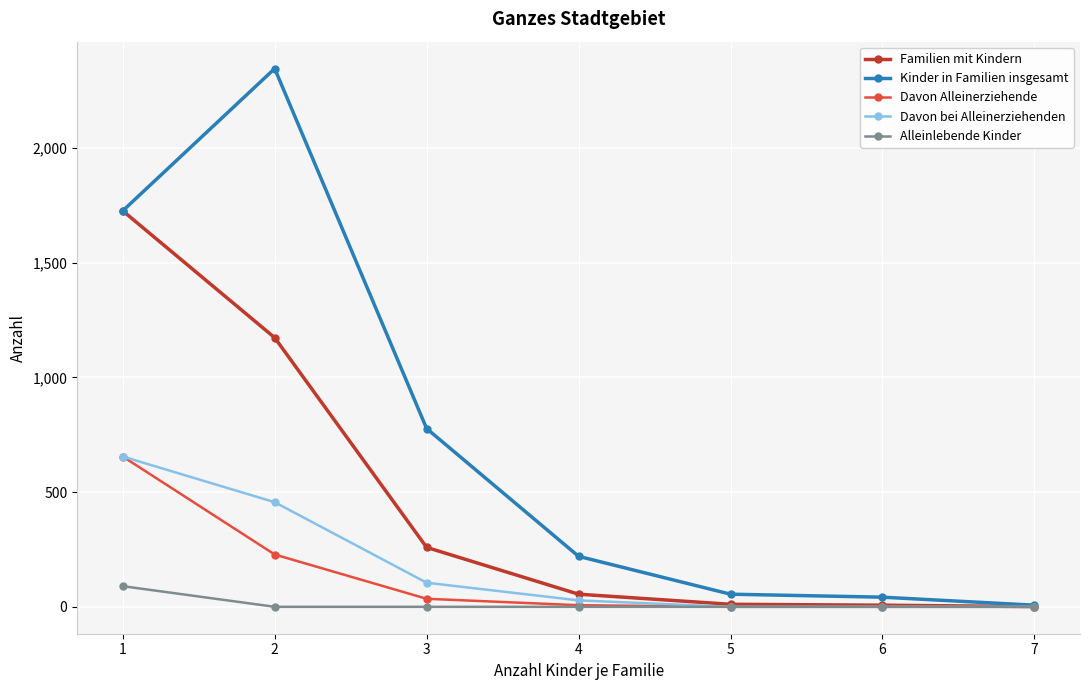

Which series has the largest total across all categories?

Kinder in Familien insgesamt